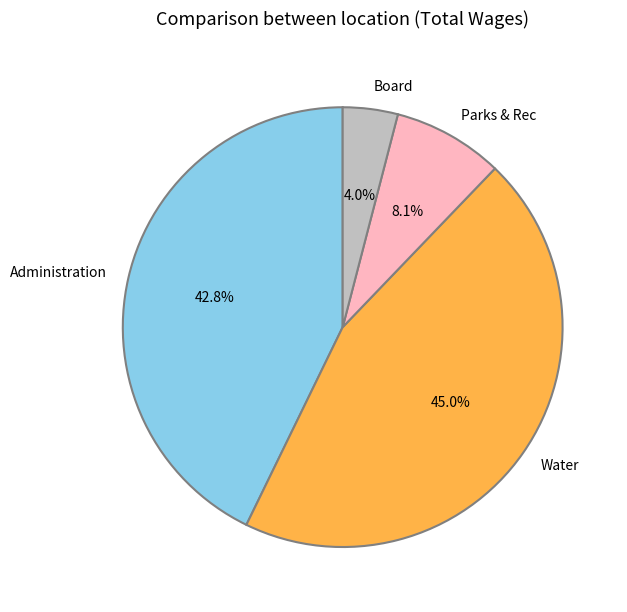

Rank the categories by value from lowest to highest.

Board, Parks & Rec, Administration, Water